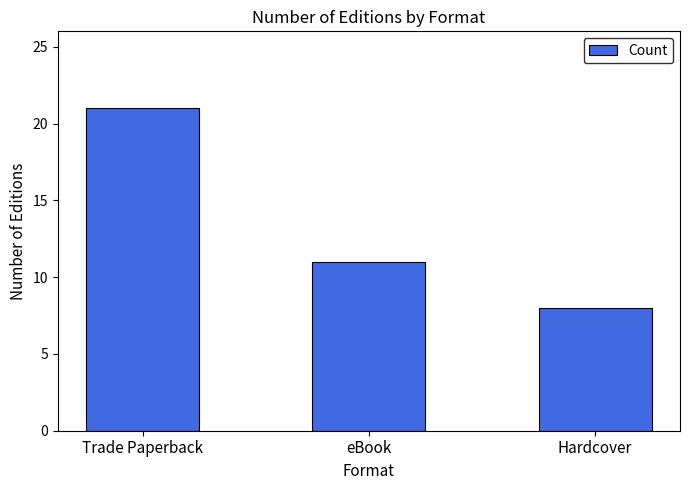

List the labels in order of value, largest first.

Trade Paperback, eBook, Hardcover